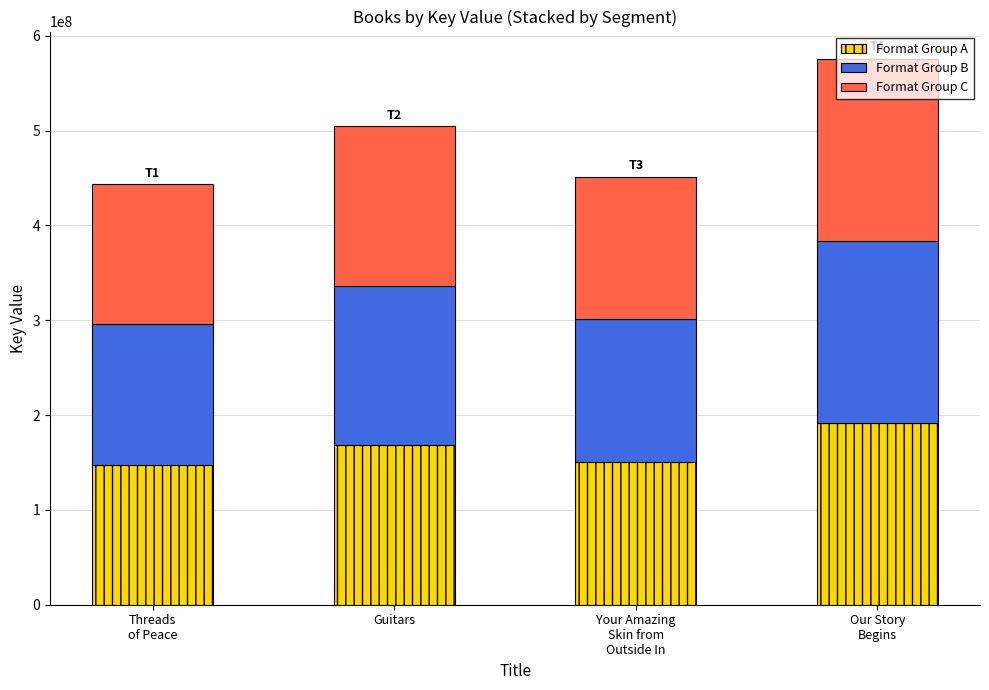

Is it true that Format Group A equals 331796638 at Our Story
Begins?

False